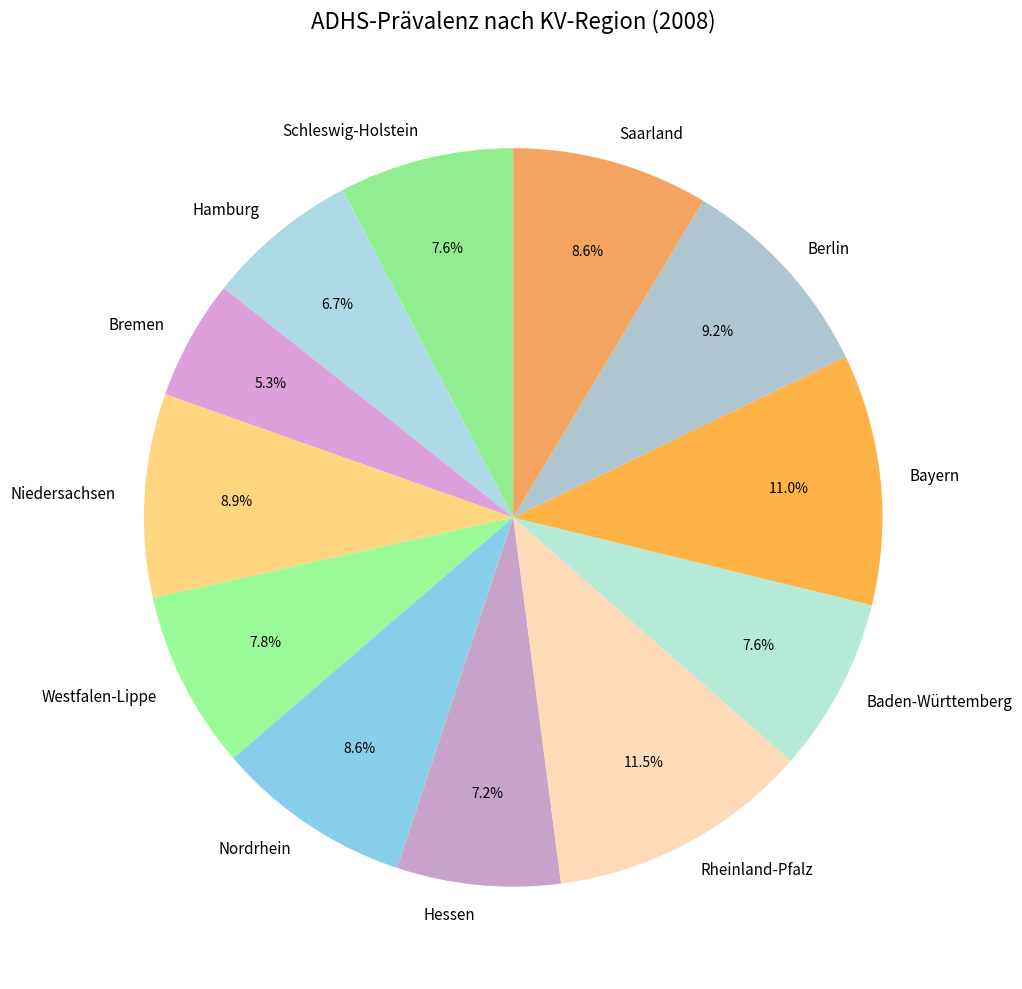

Approximately how many times larger is the value at Hamburg compared to Saarland?

0.8